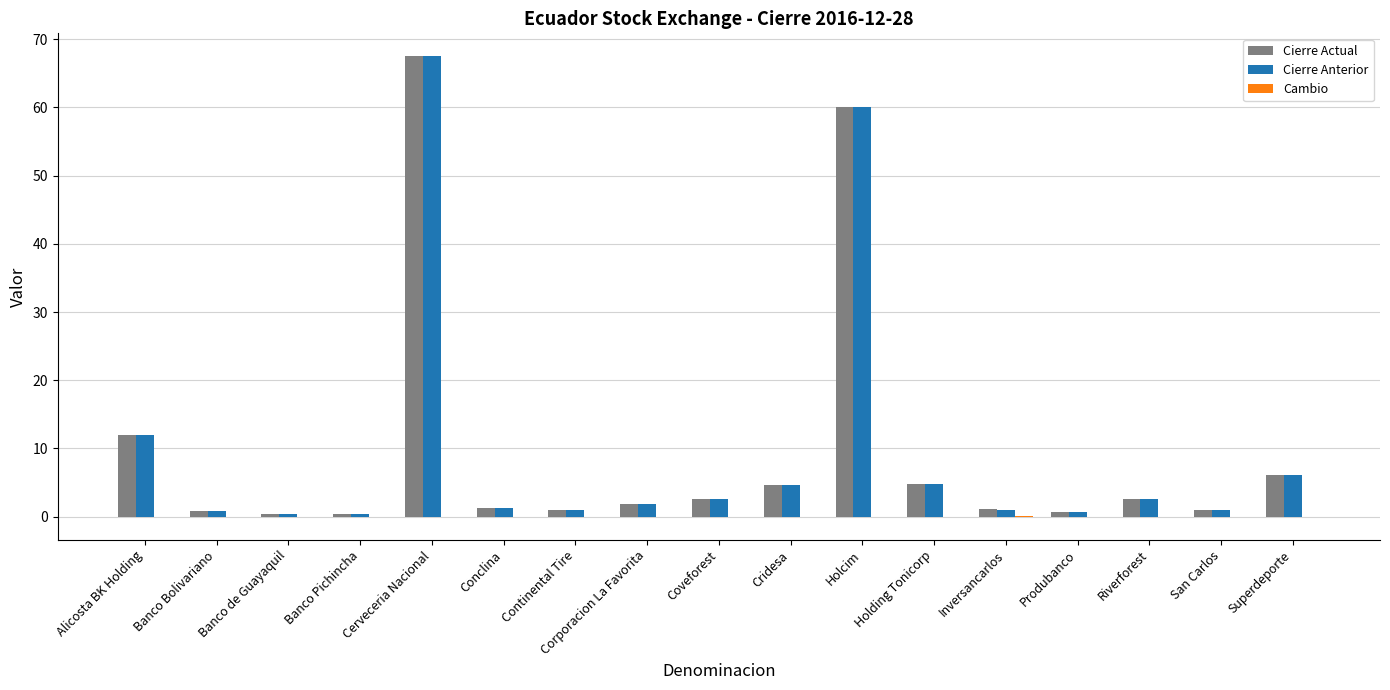

Where is Cierre Anterior nearest to the value 33?

Alicosta BK Holding